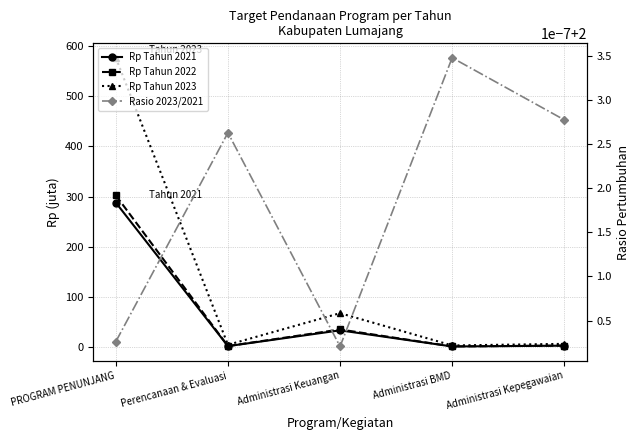

True or false: Rp Tahun 2022 and Rasio 2023/2021 cross at least once.

False